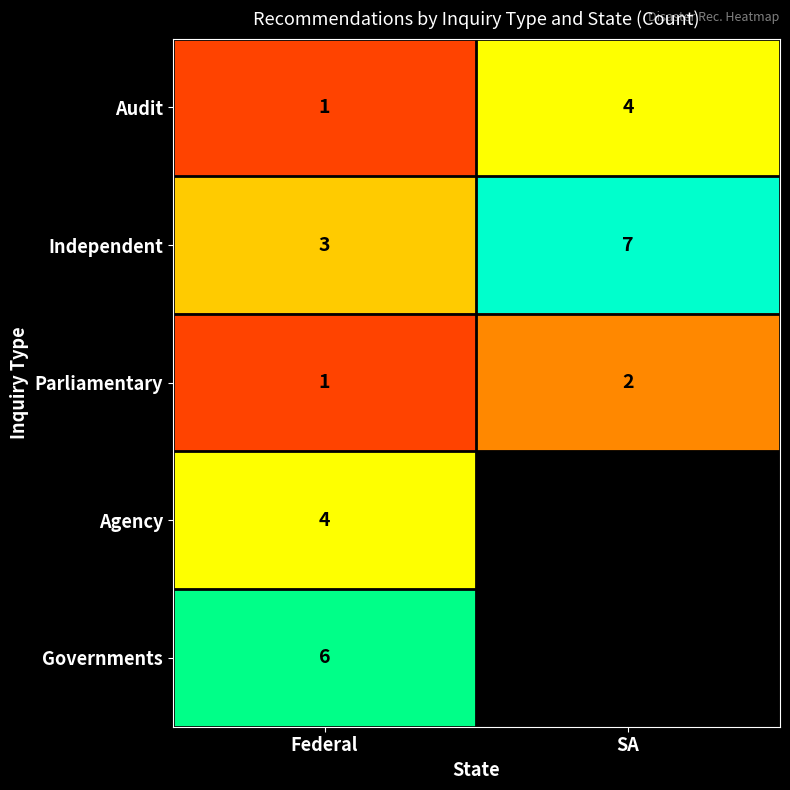

Is the value of Parliamentary at SA greater than the value of Governments at Federal?

No